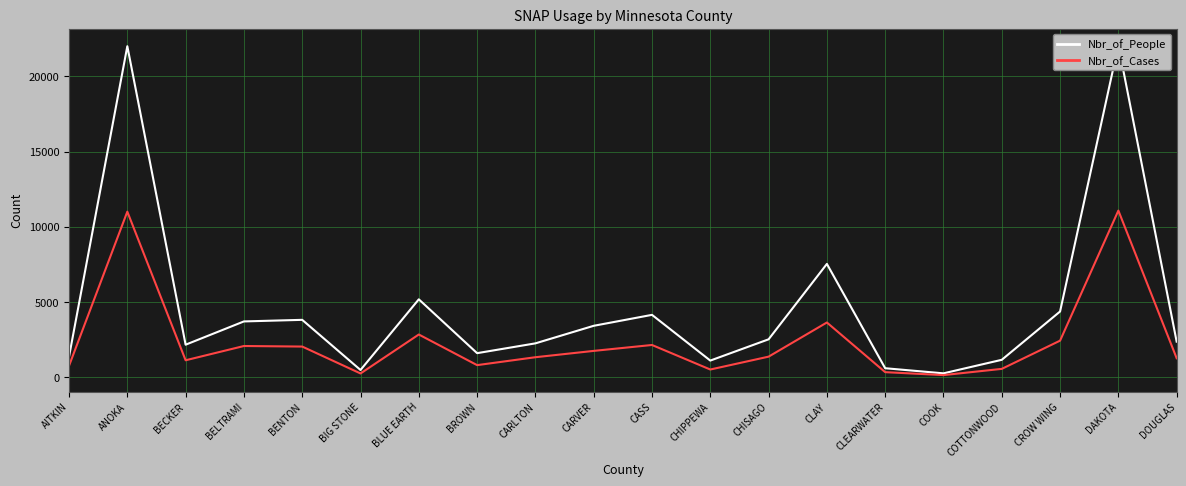

Which series changed the most between BENTON and CHIPPEWA?

Nbr_of_People